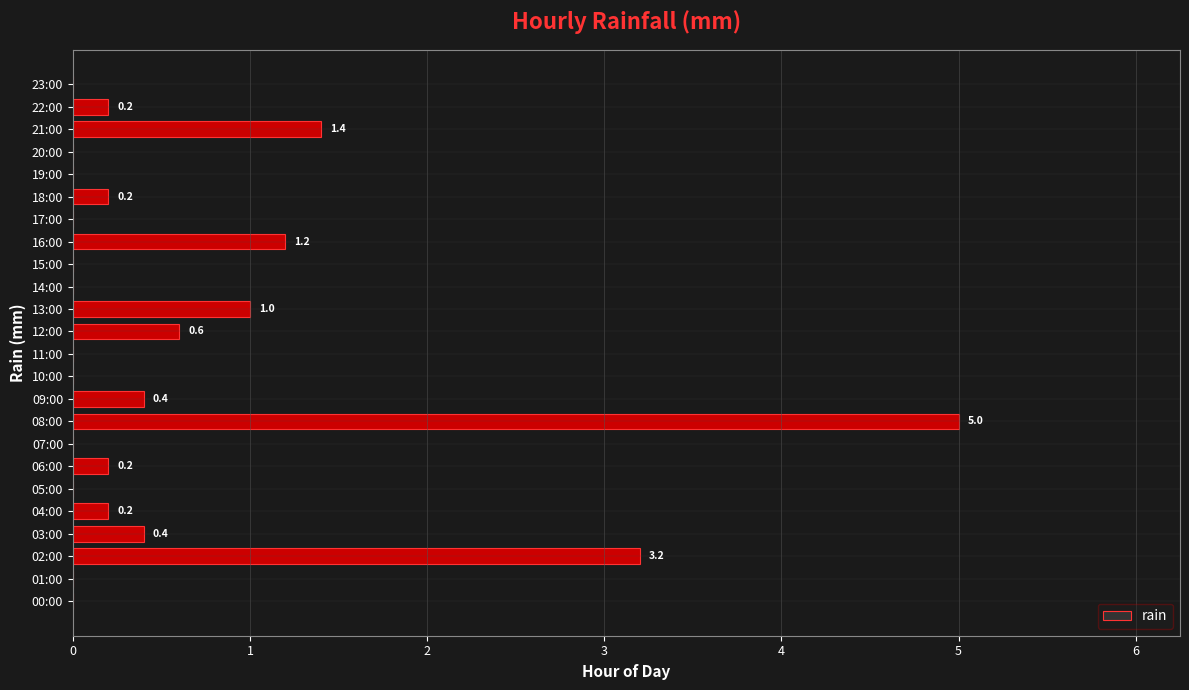

The chart shows a value of 2.7 at 05:00. True or false?

False